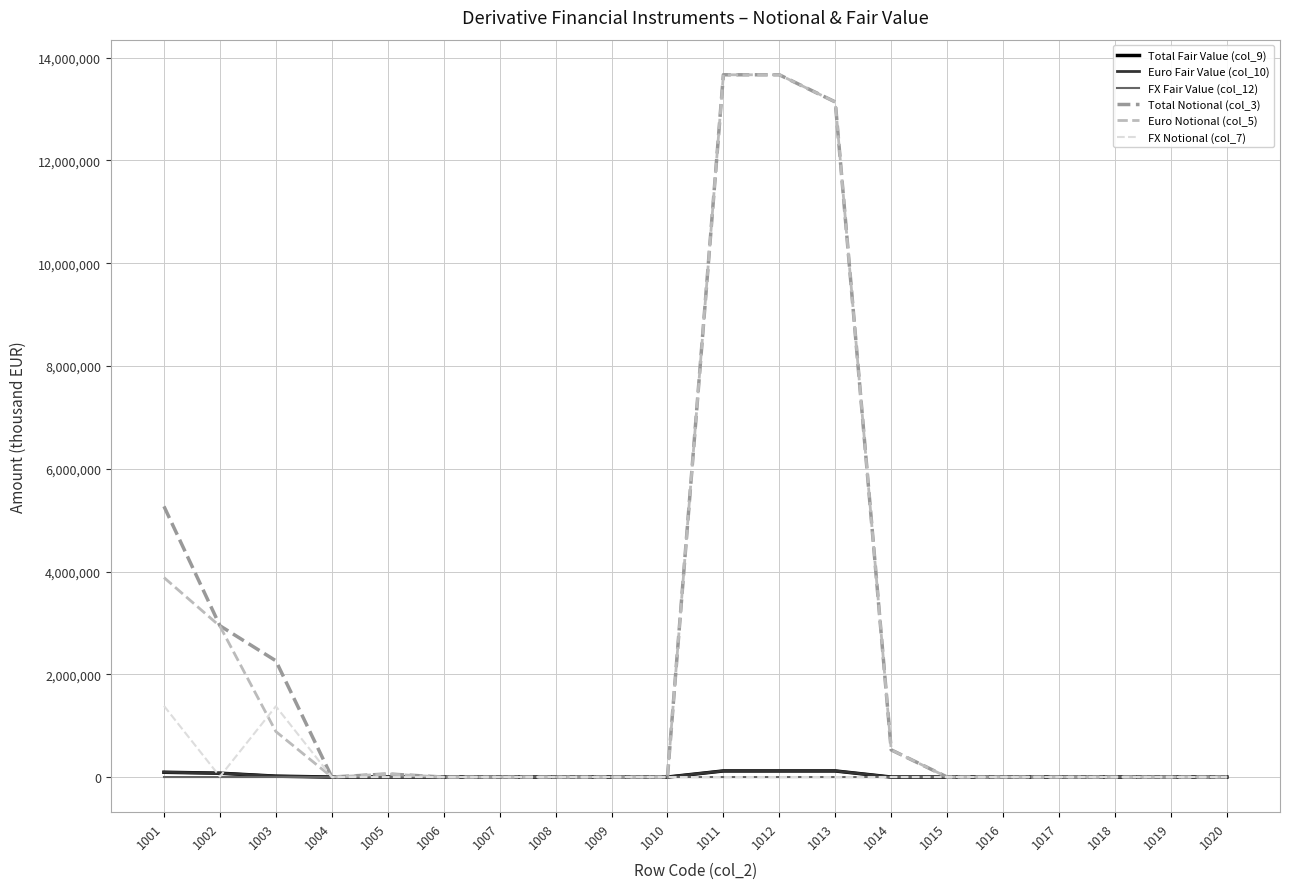

What is the maximum value shown in the chart?

13666435